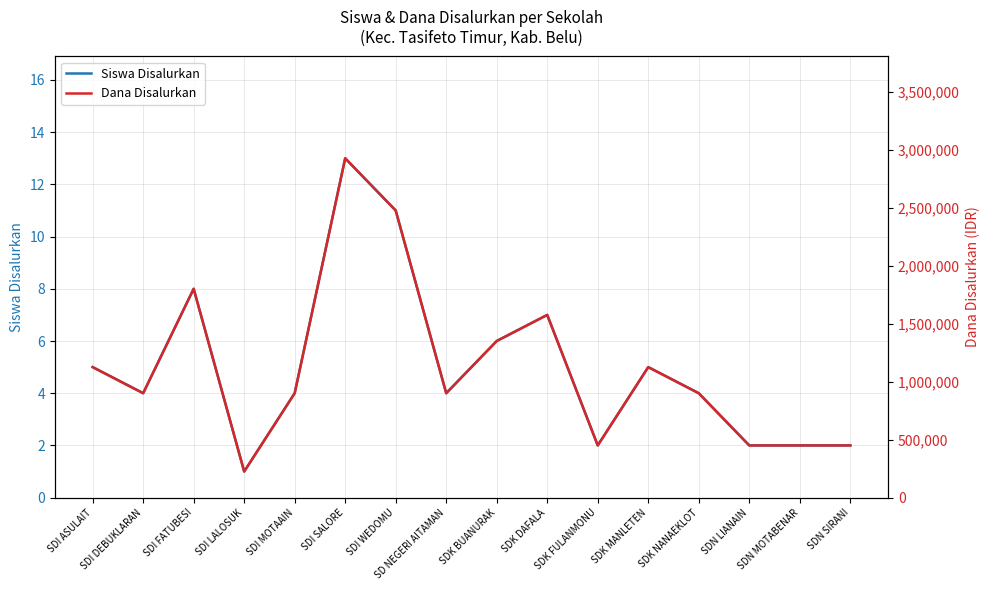

In Dana Disalurkan, how many points are lower than both neighbors (excluding endpoints)?

4